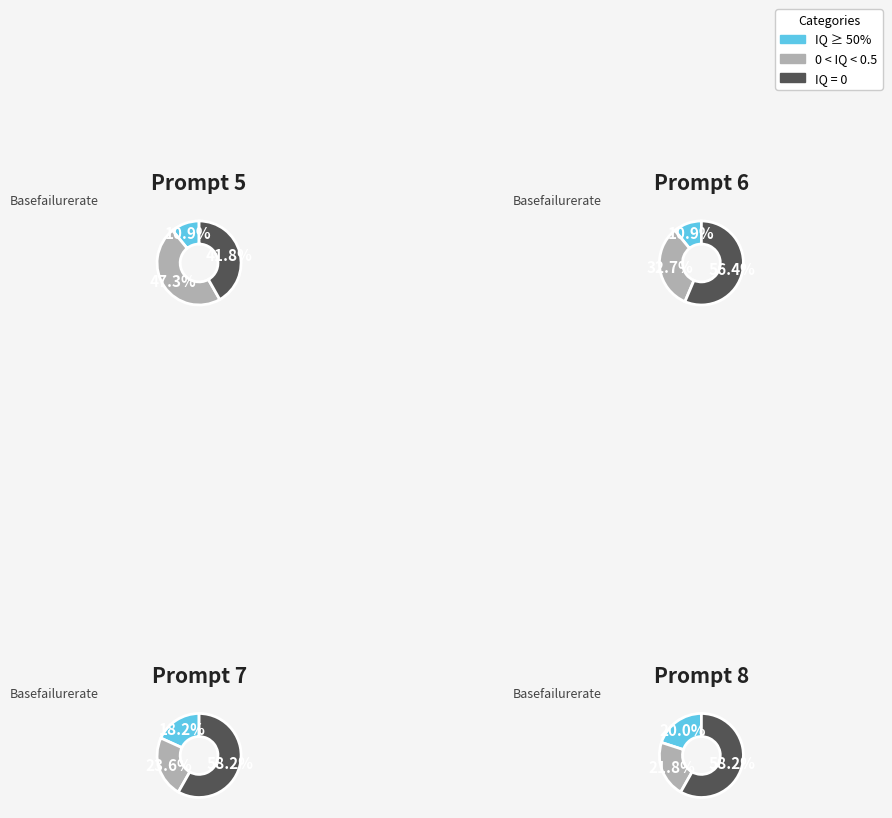

Rank the series by their average value, from lowest to highest.

IQ ≥ 50%, 0 < IQ < 0.5, IQ = 0